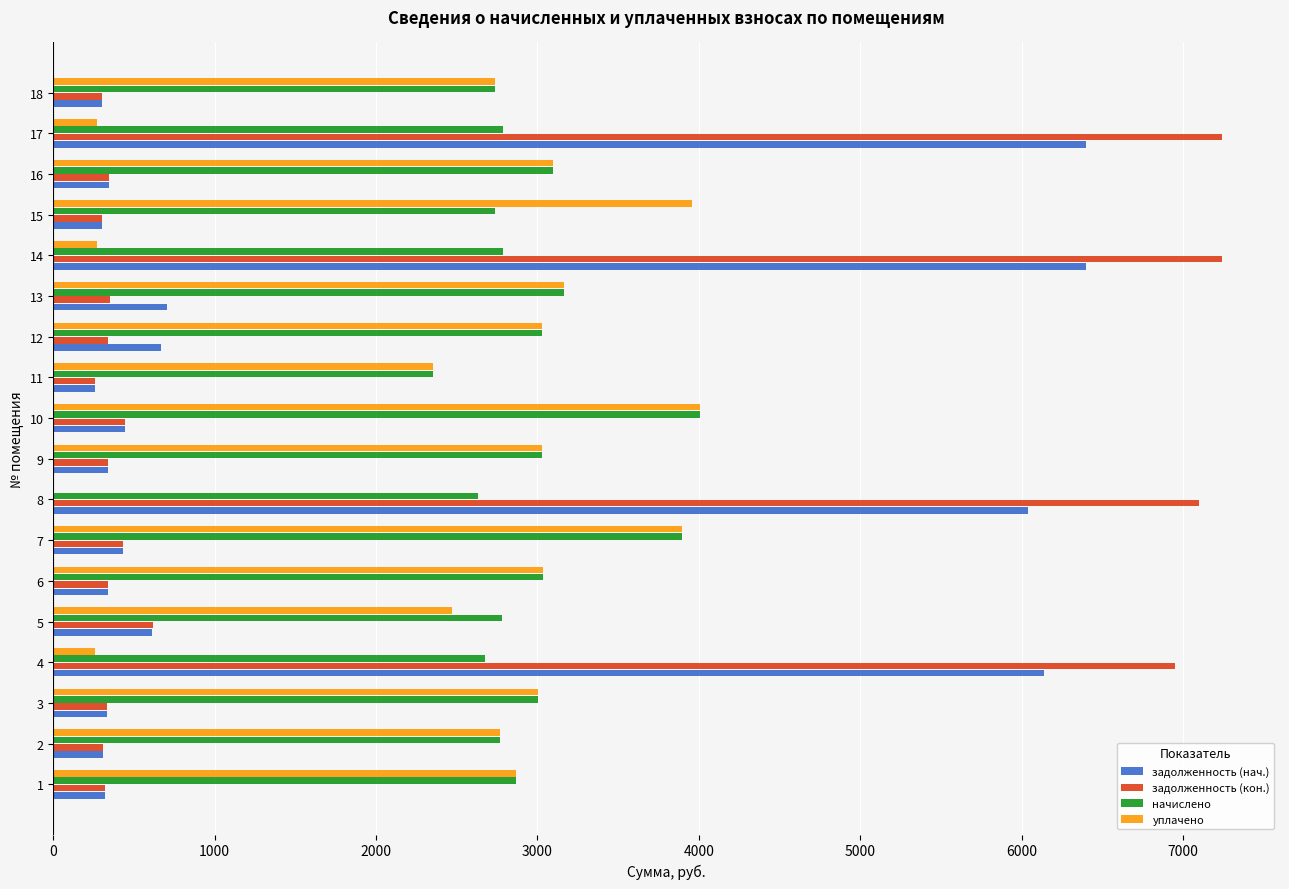

What is the sum of all задолженность (кон.) values?

33558.6